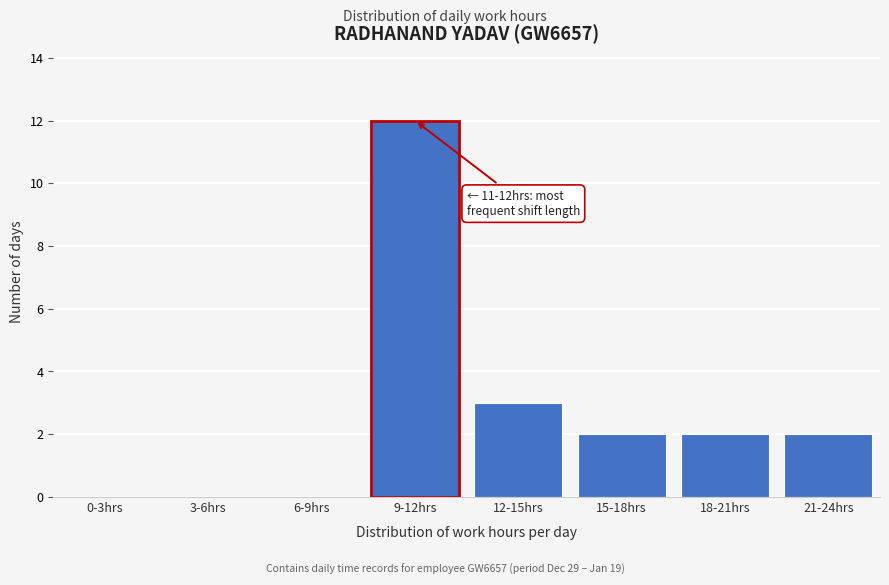

Reading left to right, list all the values displayed in this chart.

0-3hrs=0	3-6hrs=0	6-9hrs=0	9-12hrs=12	12-15hrs=3	15-18hrs=2	18-21hrs=2	21-24hrs=2